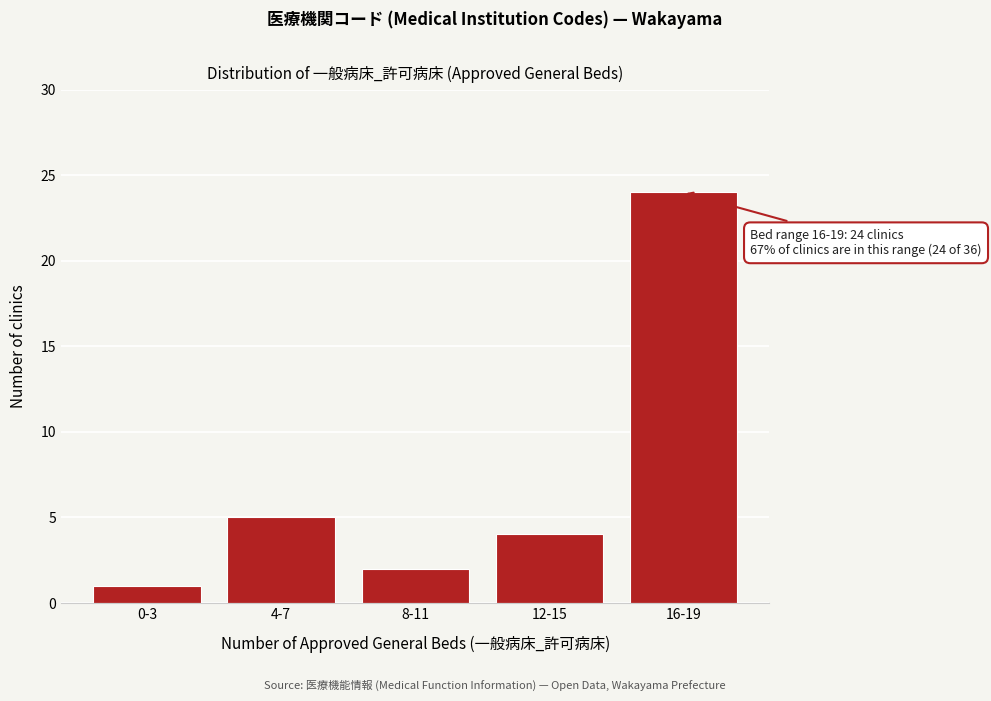

Reading left to right, extract all data points from this chart.

1	5	2	4	24